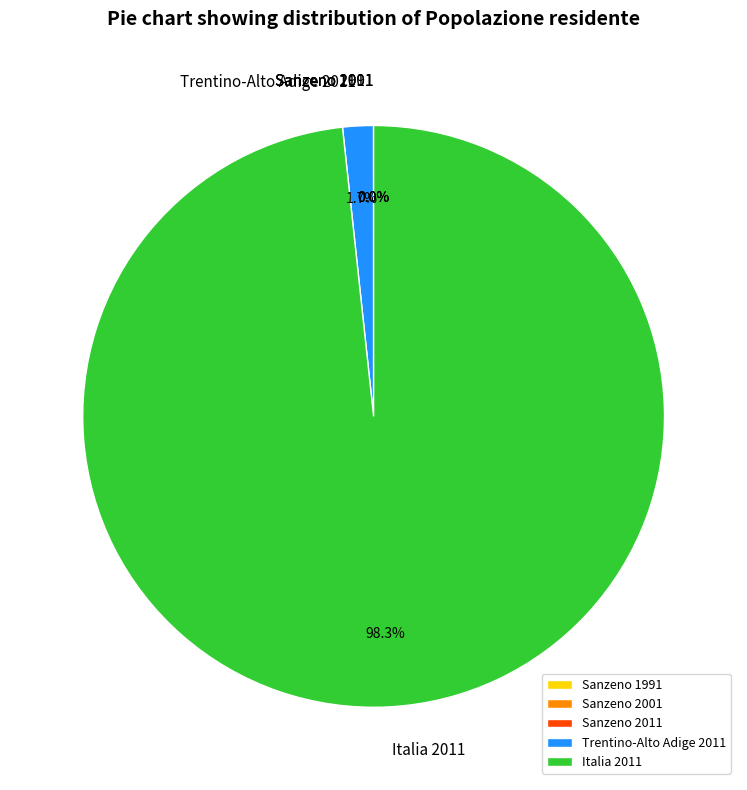

What is the largest slice in the pie chart?

Italia 2011